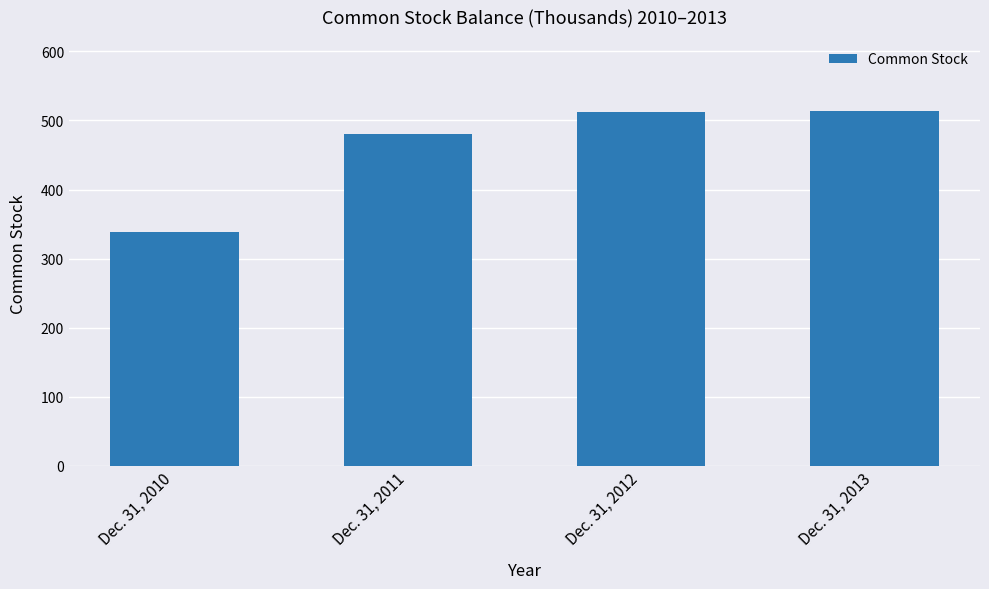

What is the difference between the second highest and minimum values?

174